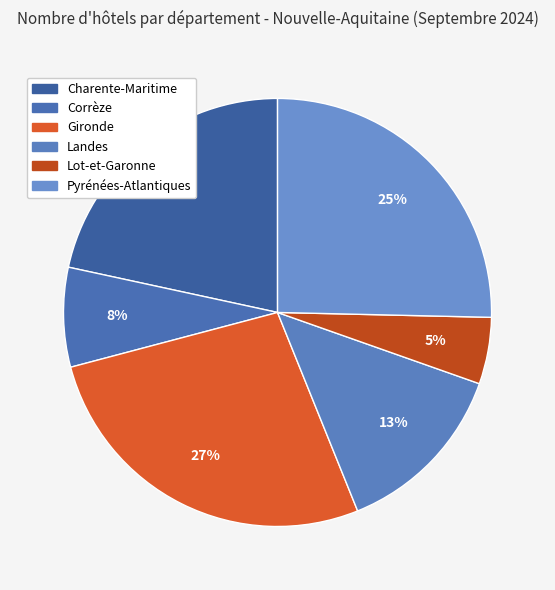

Which slice is the smallest?

Lot-et-Garonne